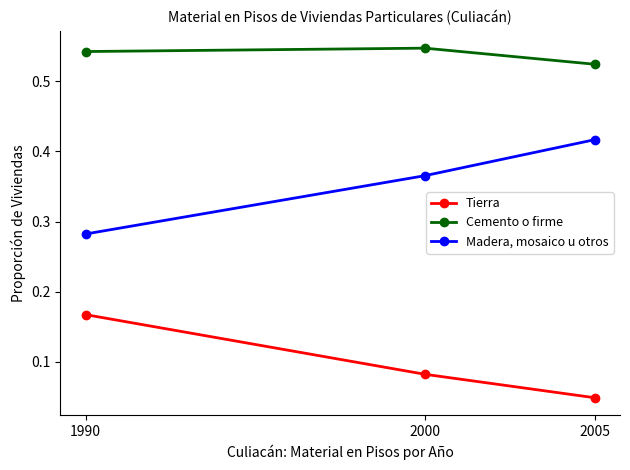

List the series in order of their overall mean, lowest first.

Tierra, Madera, mosaico u otros, Cemento o firme